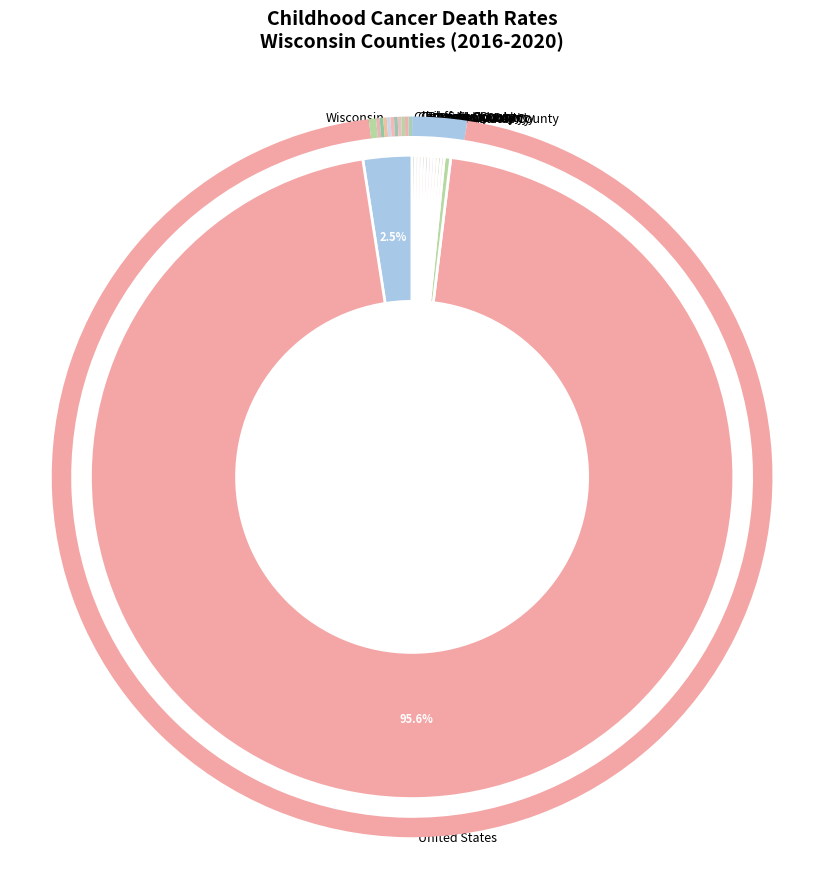

Which has a higher value, United States or Wisconsin?

United States